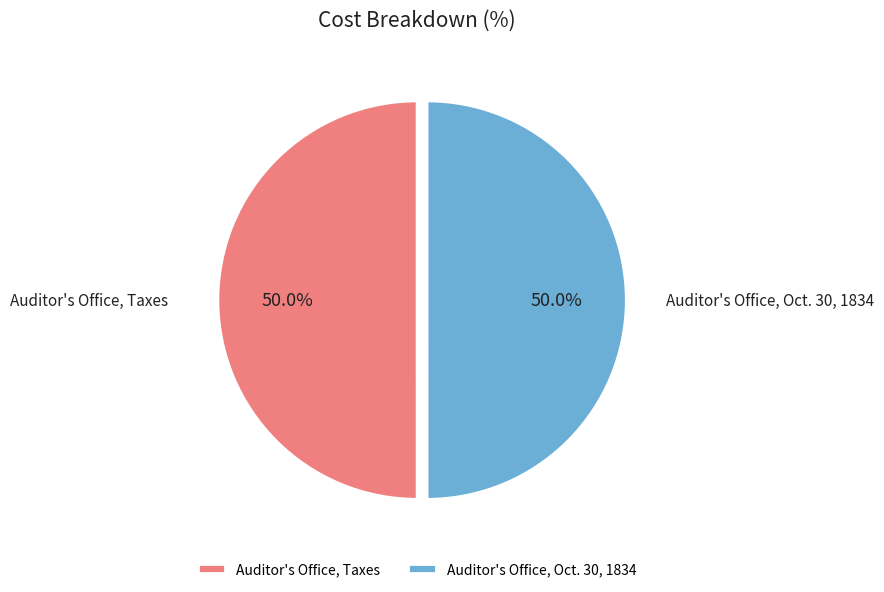

How many slices are in this pie chart?

2